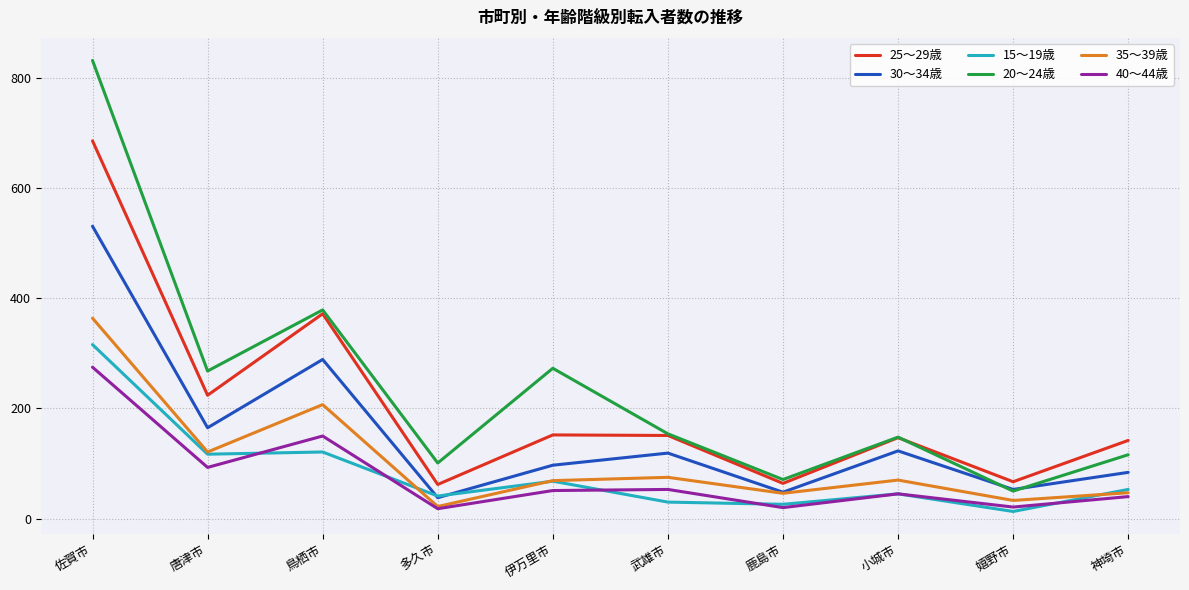

Where does the 40～44歳 series first go above 51?

佐賀市